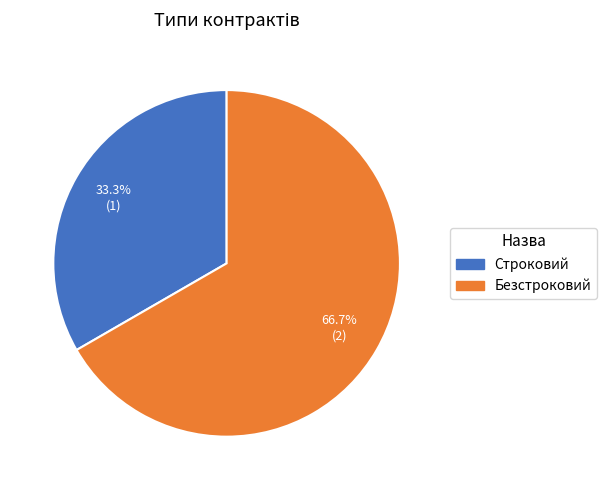

Between Безстроковий and Строковий, which is larger?

Безстроковий